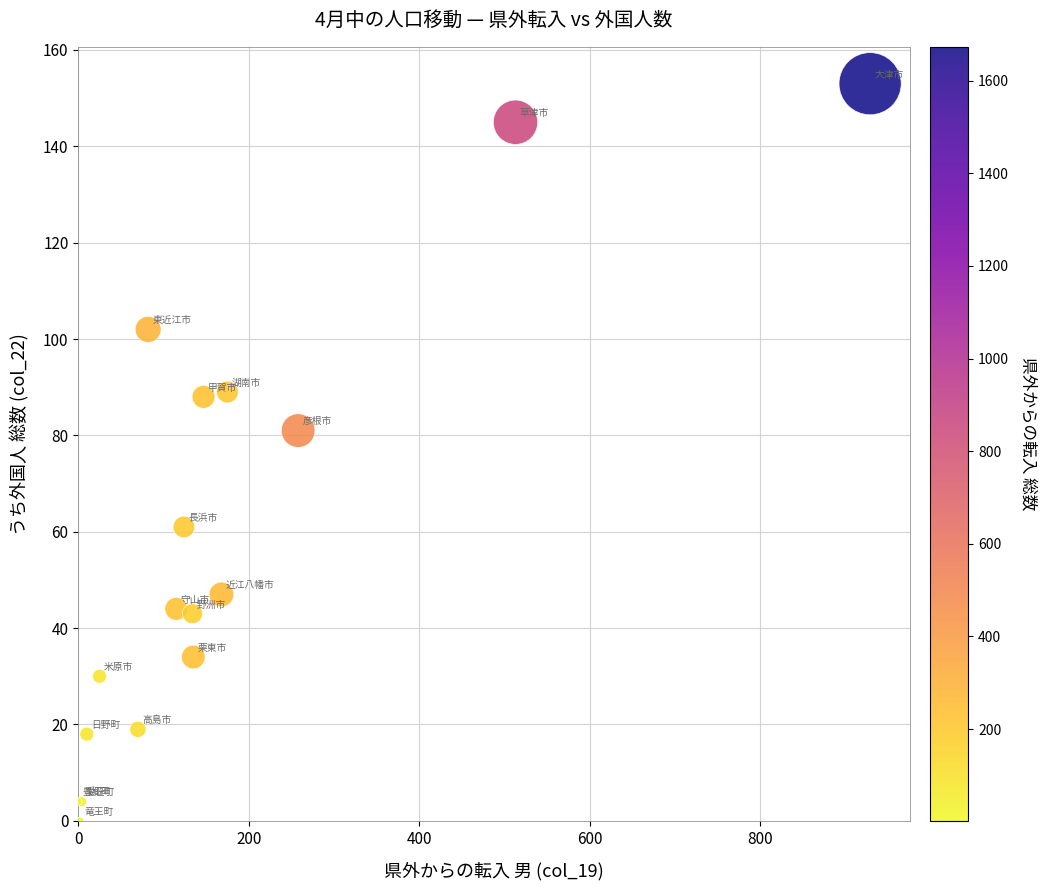

What Y value in the scatter plot is closest to 76?

81